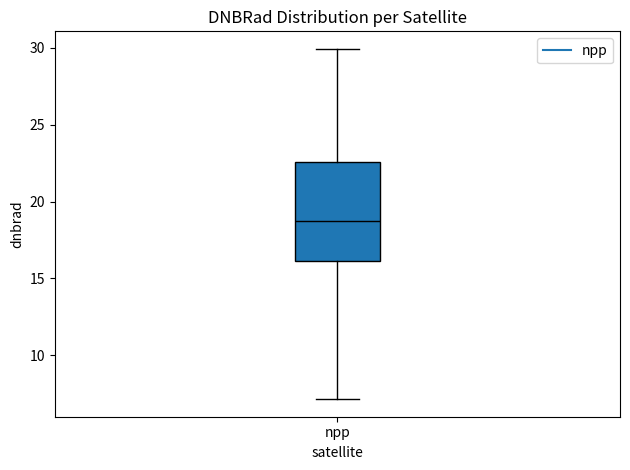

Where does the upper whisker of the box for npp end on the y-axis? The values are not printed on the chart, so give them approximately, as read against the axis.

30.0